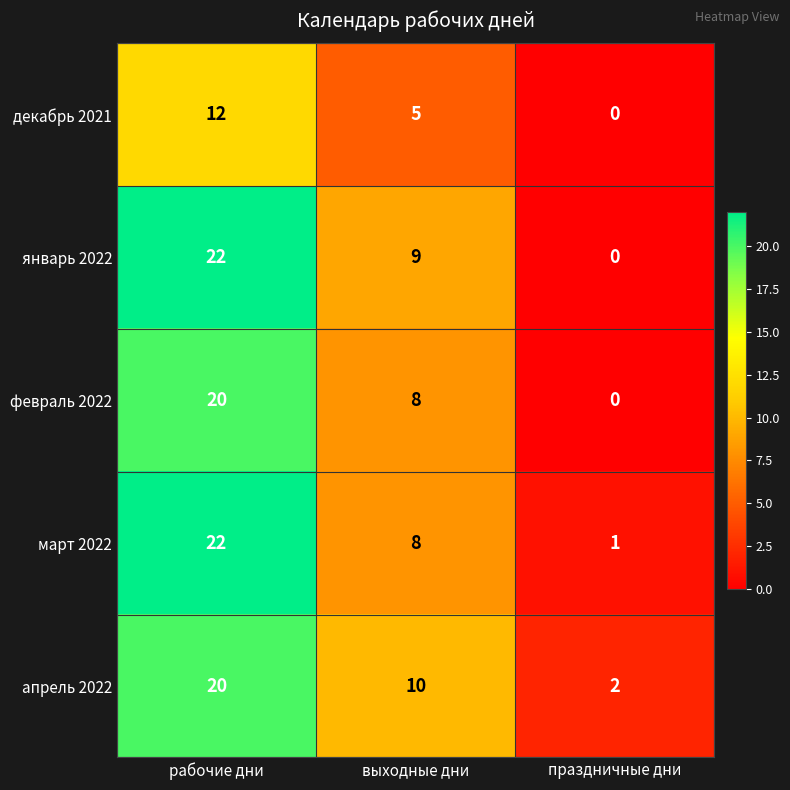

How many categories are shown in the chart?

3